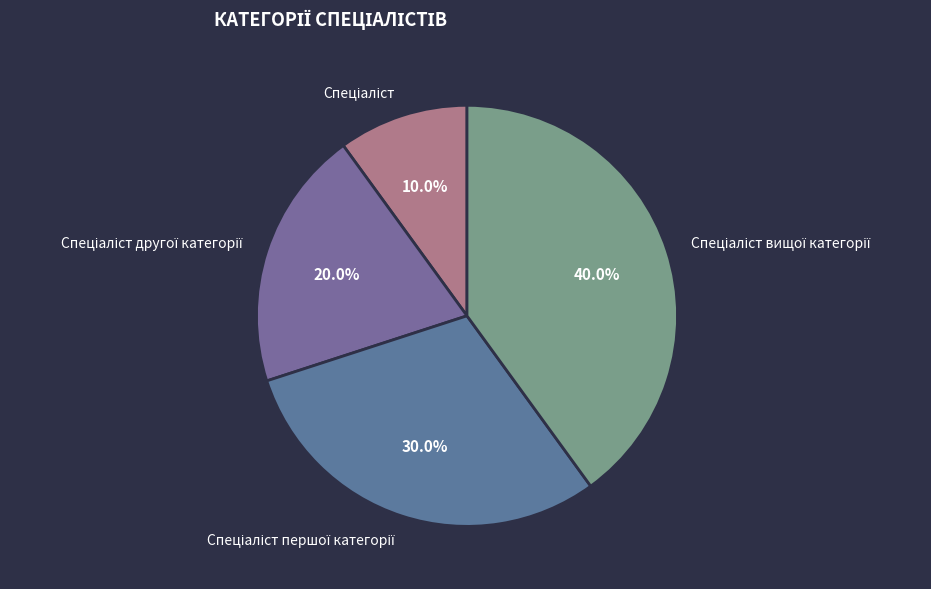

How many slices are in this pie chart?

4